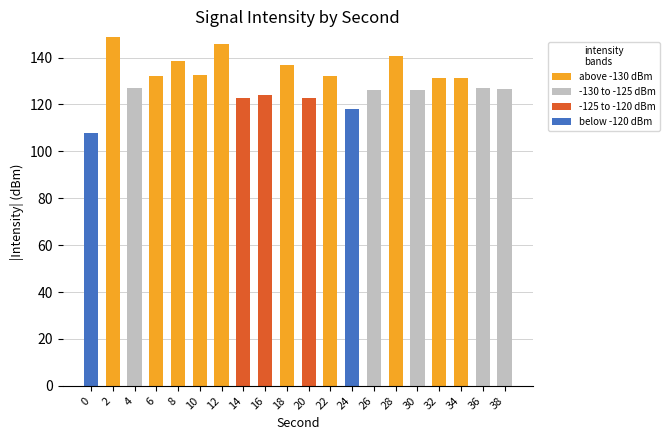

Count the number of categories in the chart.

20